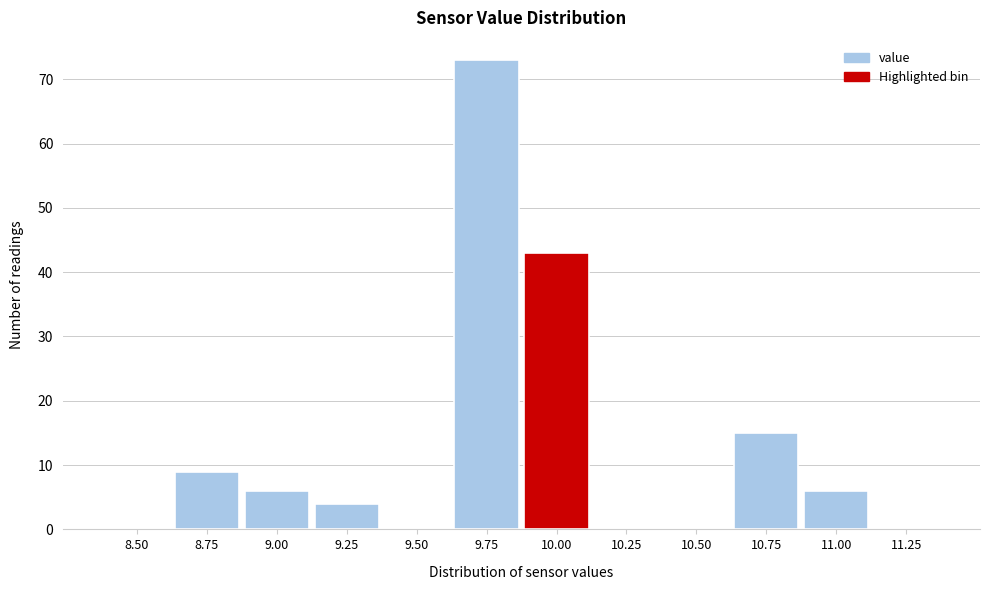

Reading right to left, extract all data points from this chart.

11.25=0	11.00=6	10.75=15	10.50=0	10.25=0	10.00=43	9.75=73	9.50=0	9.25=4	9.00=6	8.75=9	8.50=0